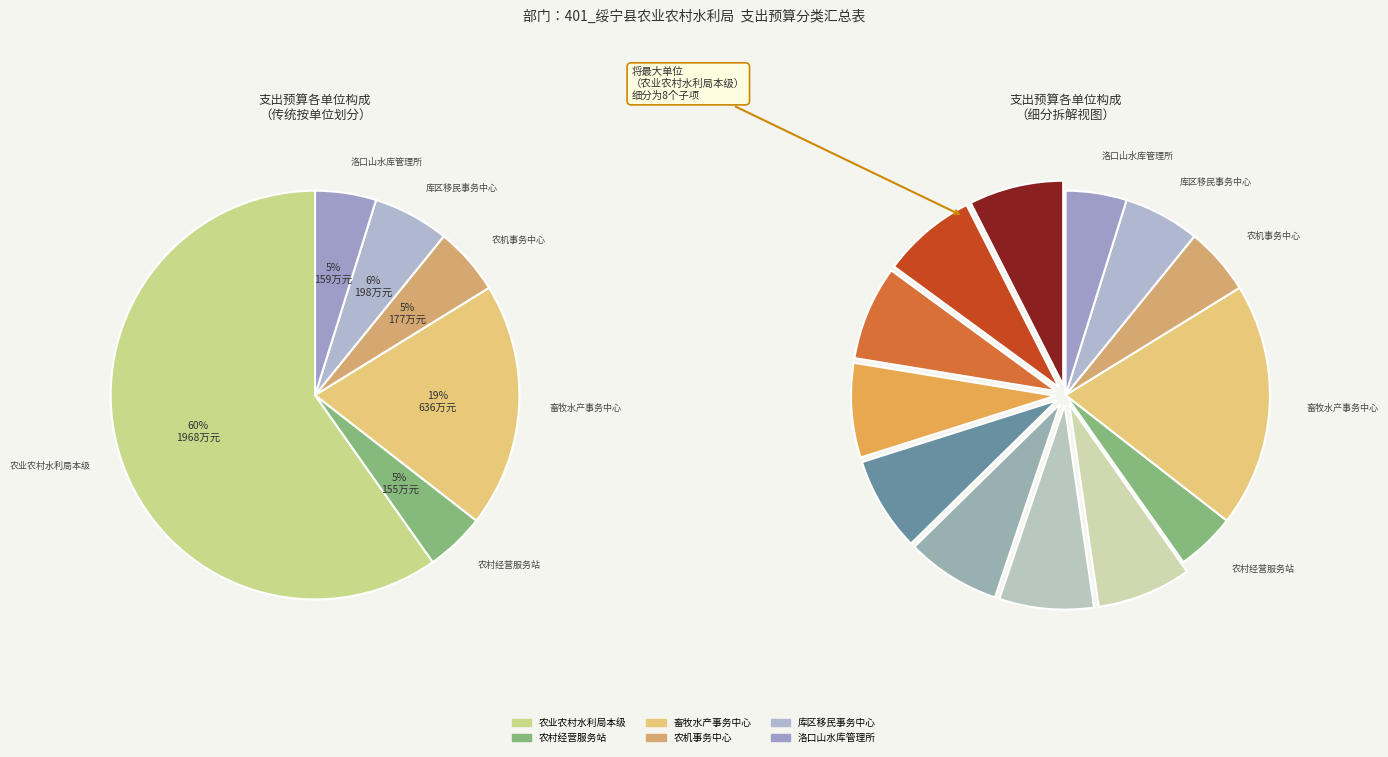

Rank the categories by value from highest to lowest.

绥宁县农业农村水利局本级, 绥宁县畜牧水产事务中心, 绥宁县库区移民事务中心, 绥宁县农机事务中心, 绥宁县洛口山水库管理所, 绥宁县农村经营服务站